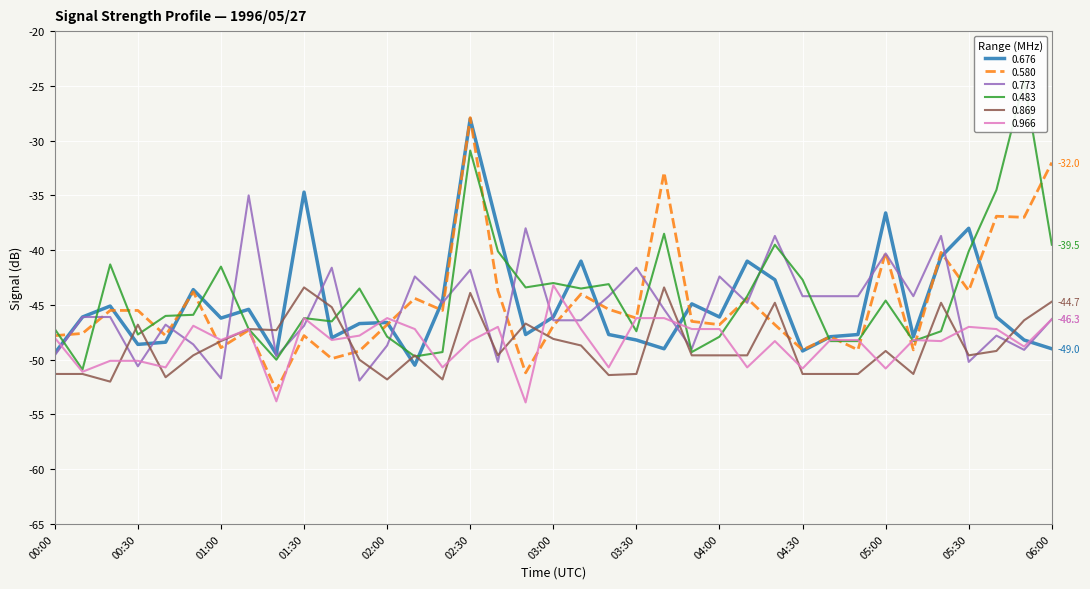

How many intersections are there between 0.580 and 0.483?

17